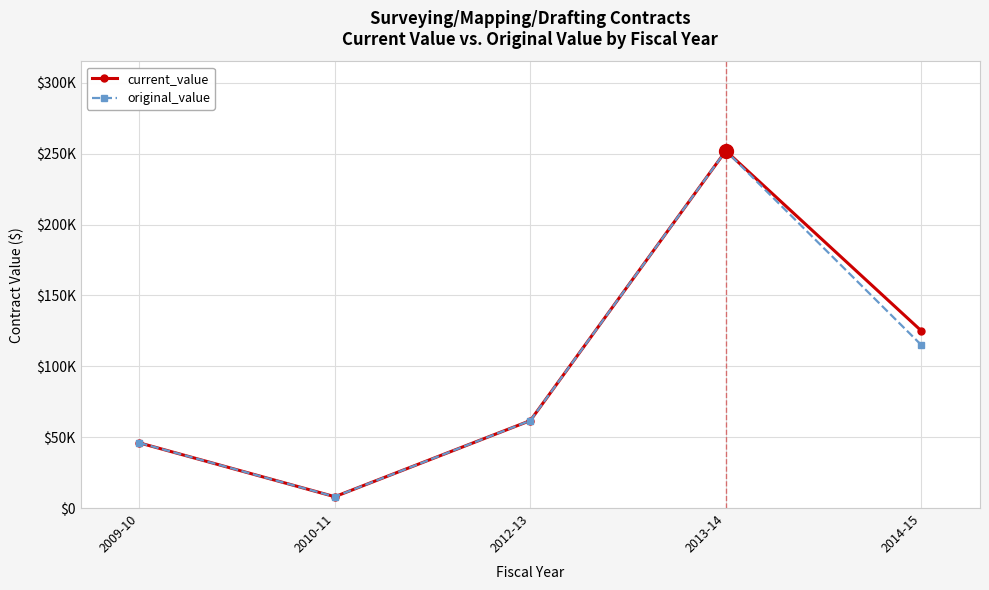

Is this an area chart (filled region under the line)?

No